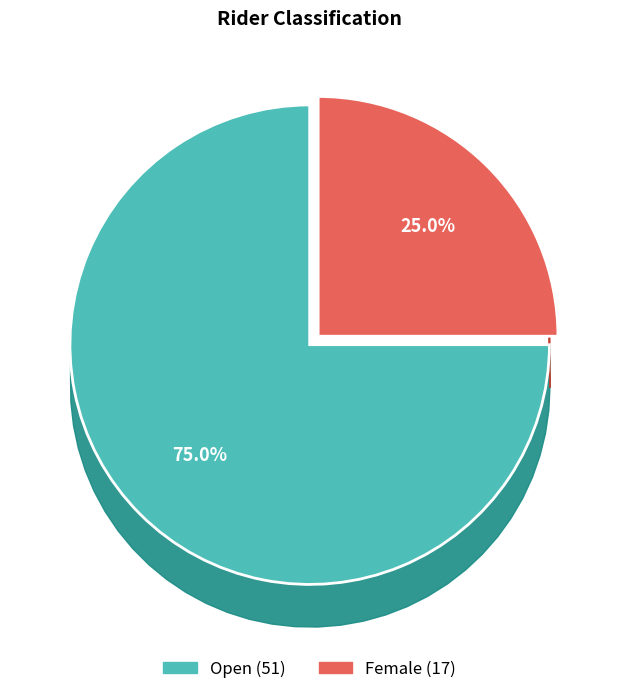

The Open slice represents 67% of the pie. True or false?

False